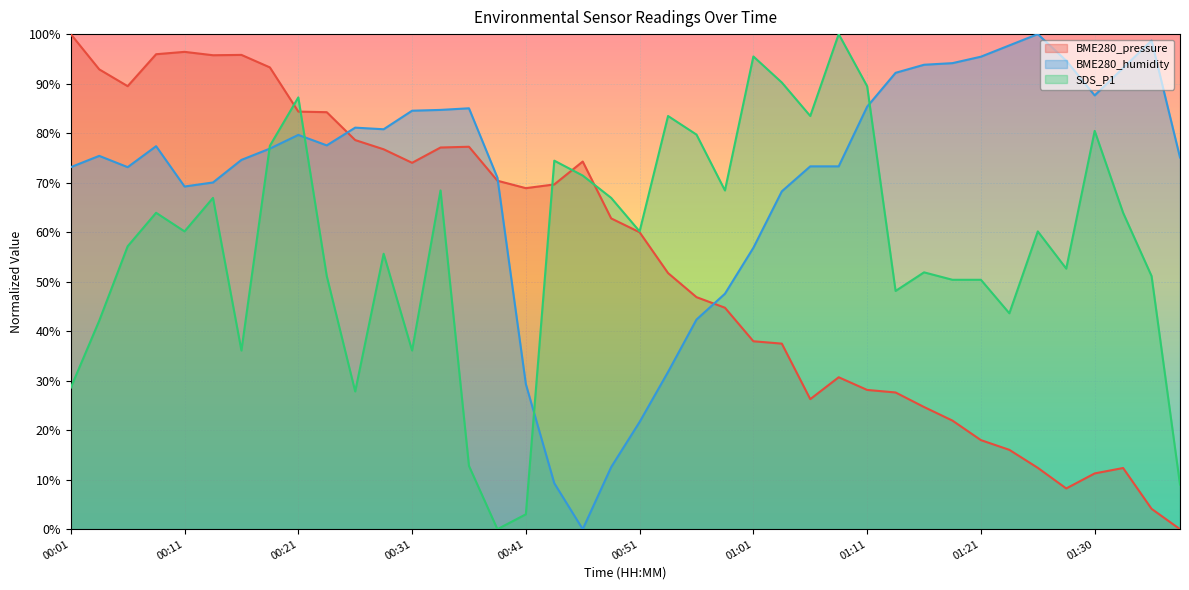

How many data points does each series have?

40